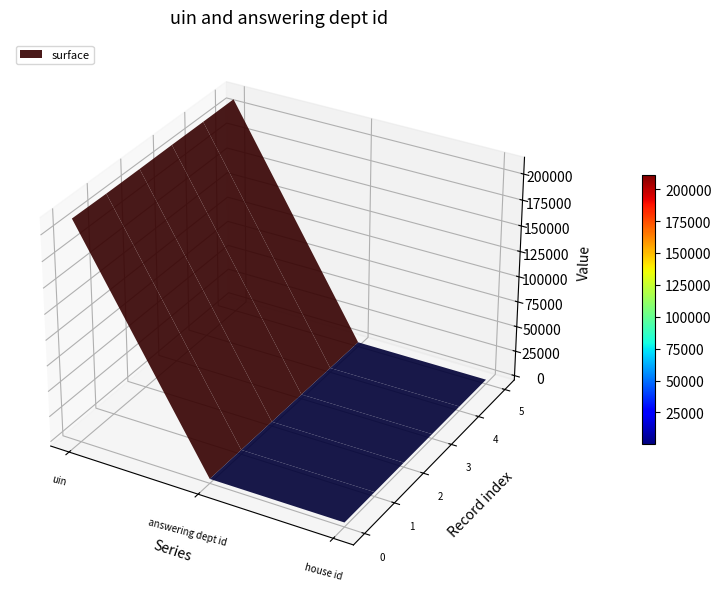

Reading left to right, what are all the values shown in this chart?

uin: 211590	211078	211036	211183	211081	211082
answering dept id: 17	17	17	17	17	29
house id: 1	1	1	1	1	1